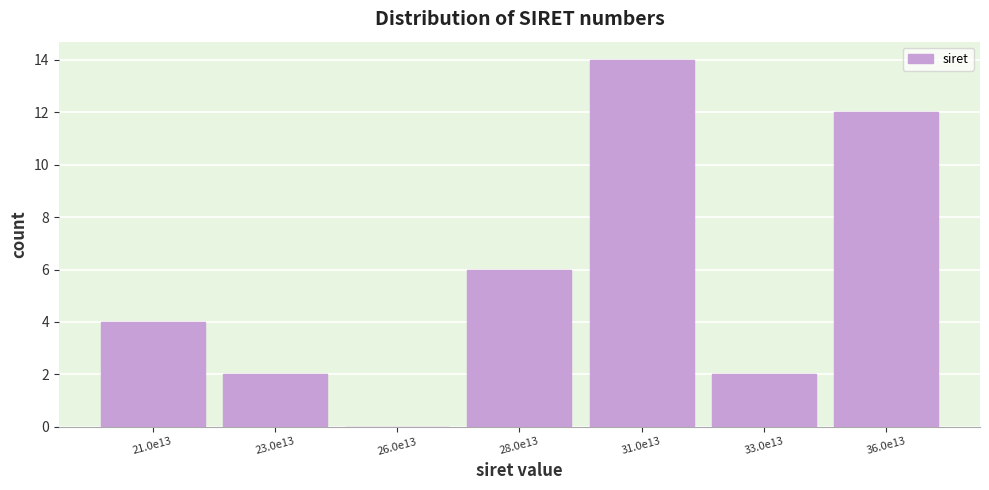

Reading right to left, list all the values displayed in this chart.

36.0e13=12	33.0e13=2	31.0e13=14	28.0e13=6	26.0e13=0	23.0e13=2	21.0e13=4